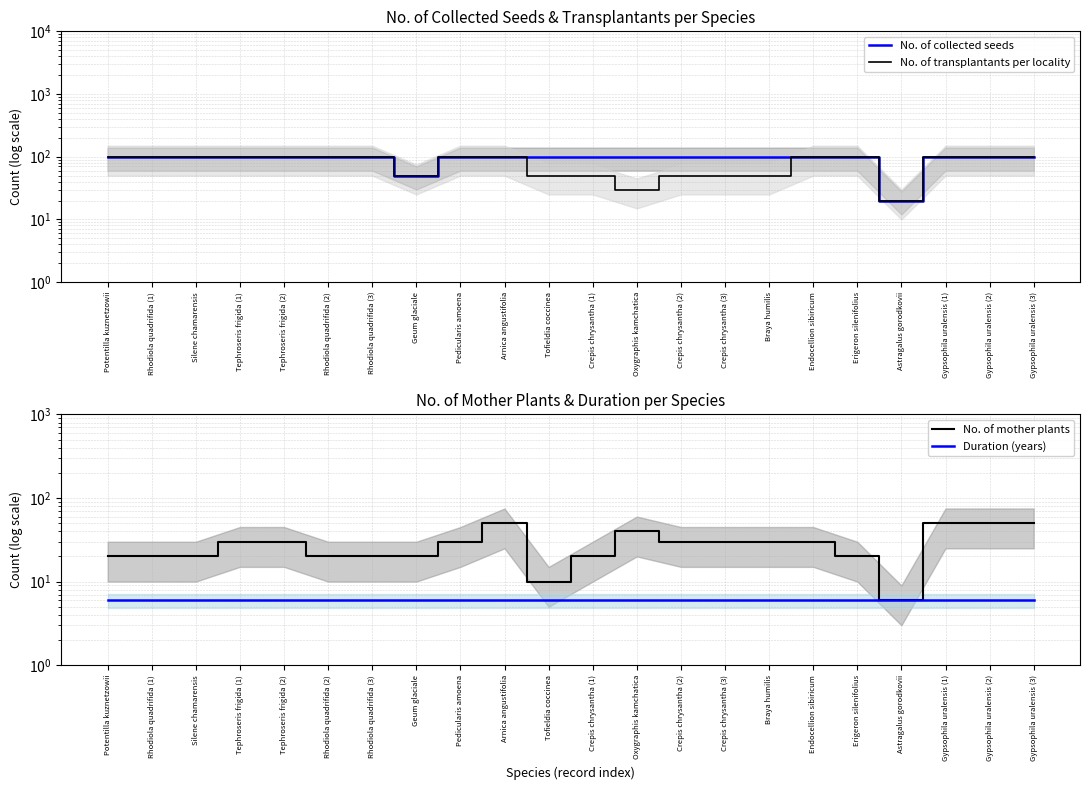

True or false: No. of mother plants and Duration (years) cross at least once.

False